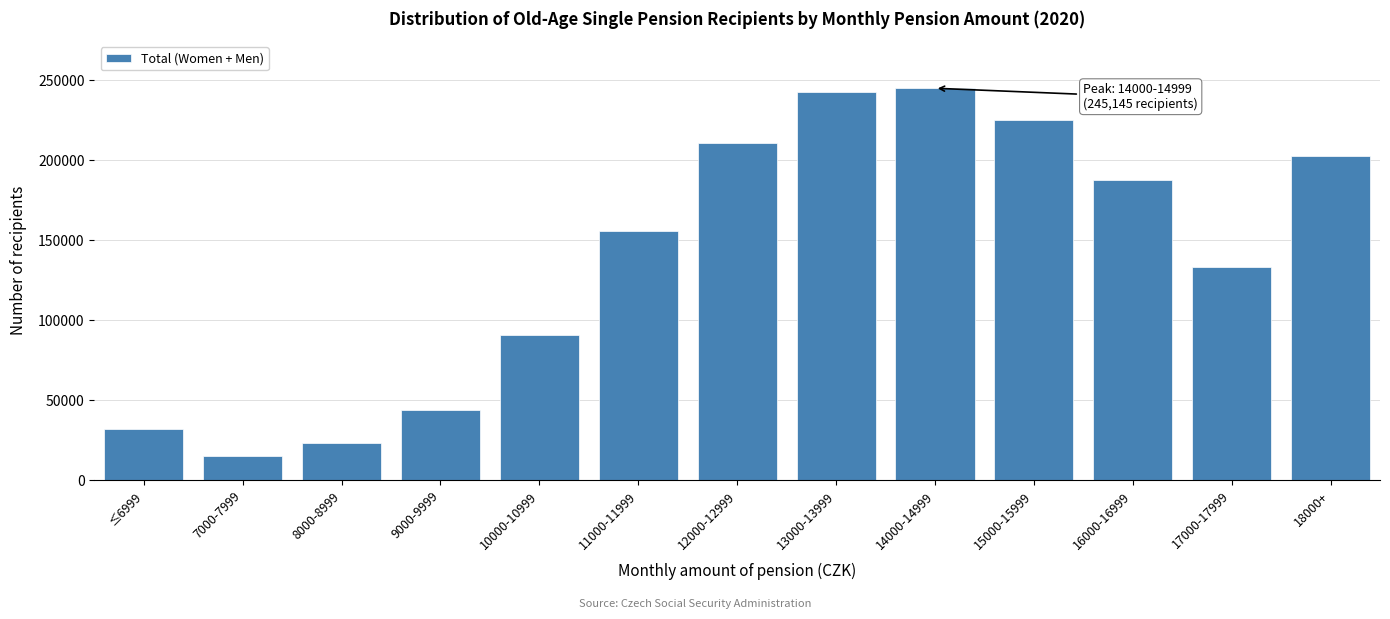

Reading left to right, transcribe all the data shown in this chart.

32379	15506	23559	44311	90616	156184	210794	242986	245145	225107	188066	133713	202845